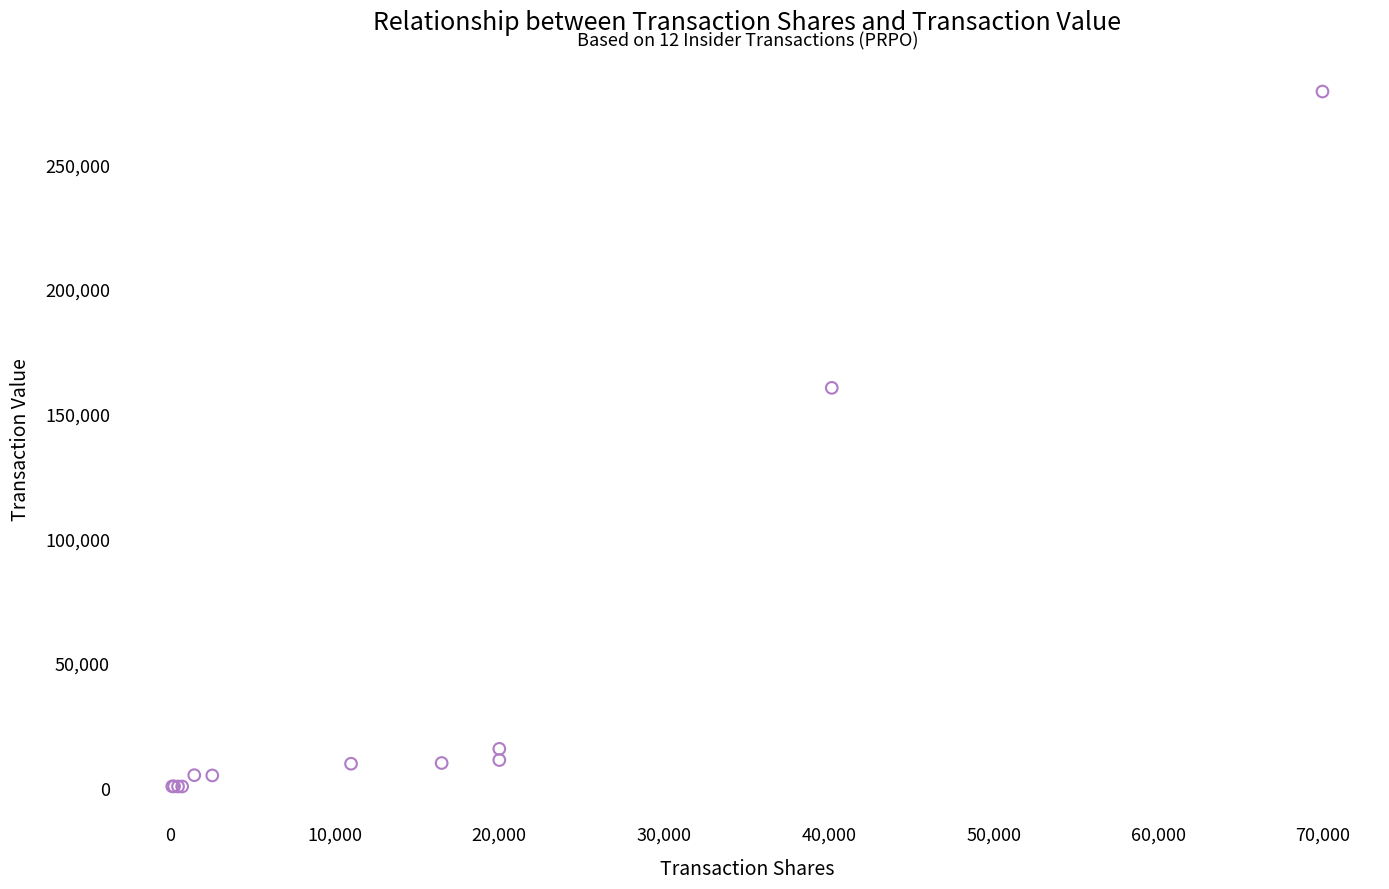

What Y value in the scatter plot is closest to 139791?

160310